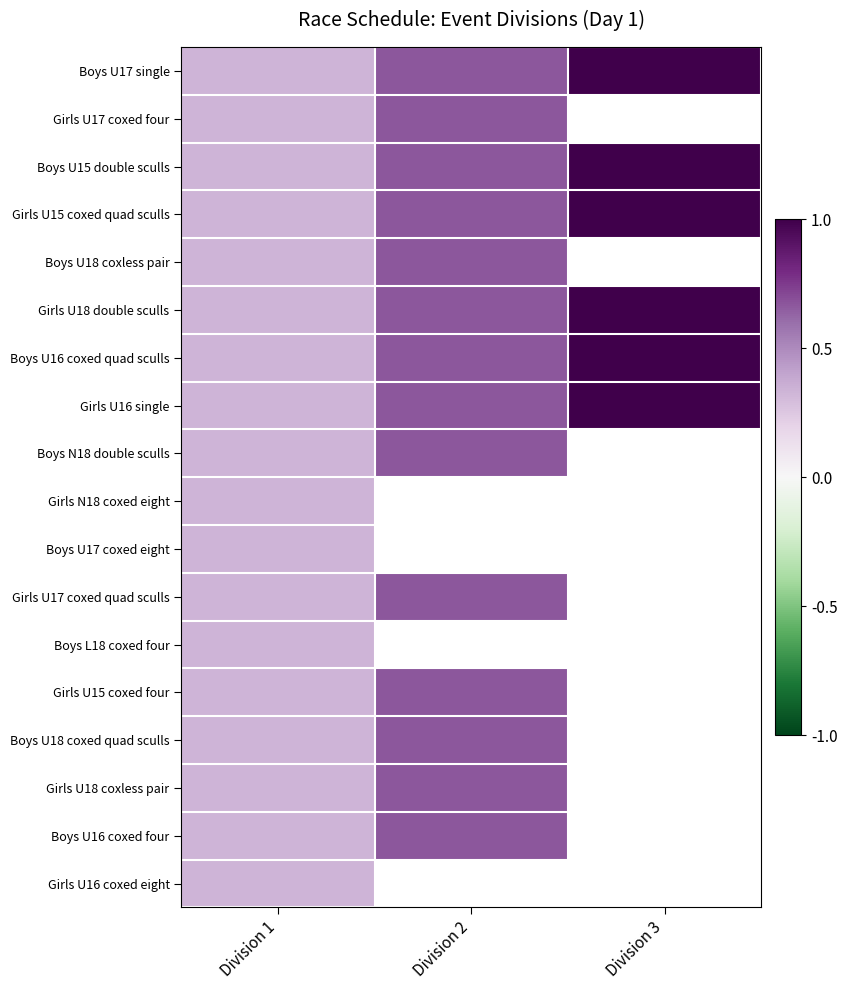

Is it true that Boys U16 coxed four equals 0.3 at Division 1?

True